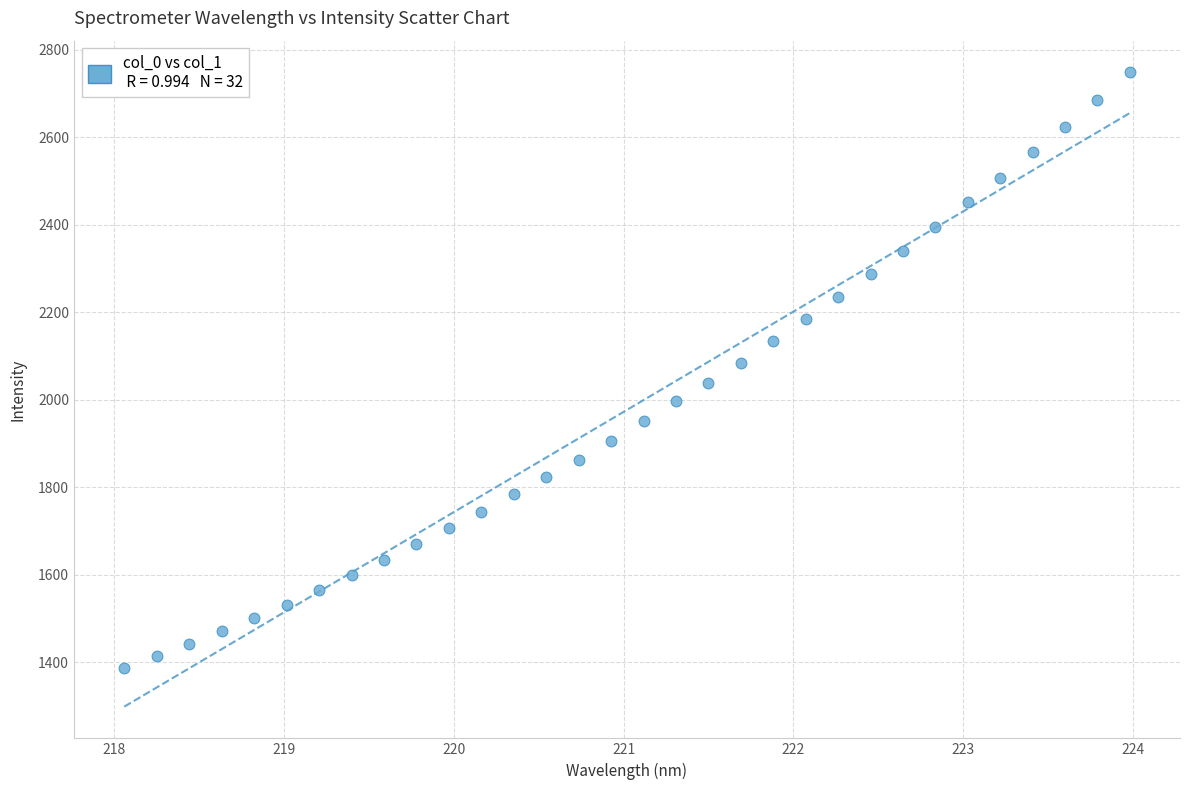

What is the range of X values (max minus min)?

5.9